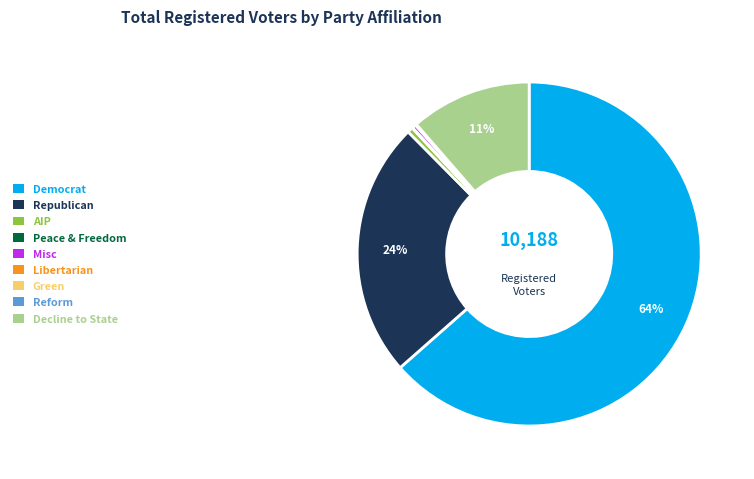

To the nearest percent, what is the average slice percentage?

11%